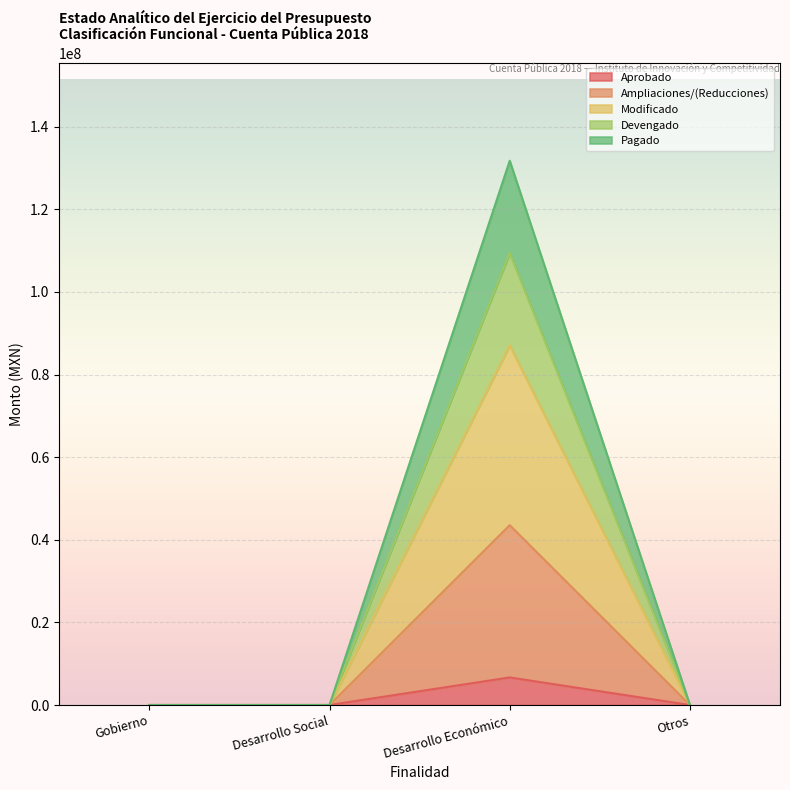

At how many categories does at least one series exceed 29053389?

1